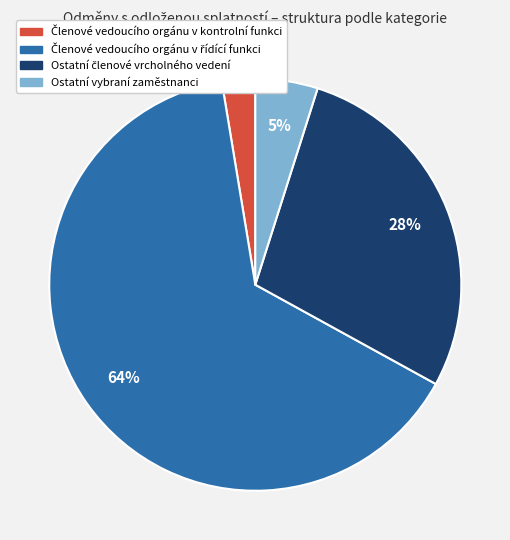

Does any single category account for the majority?

Yes